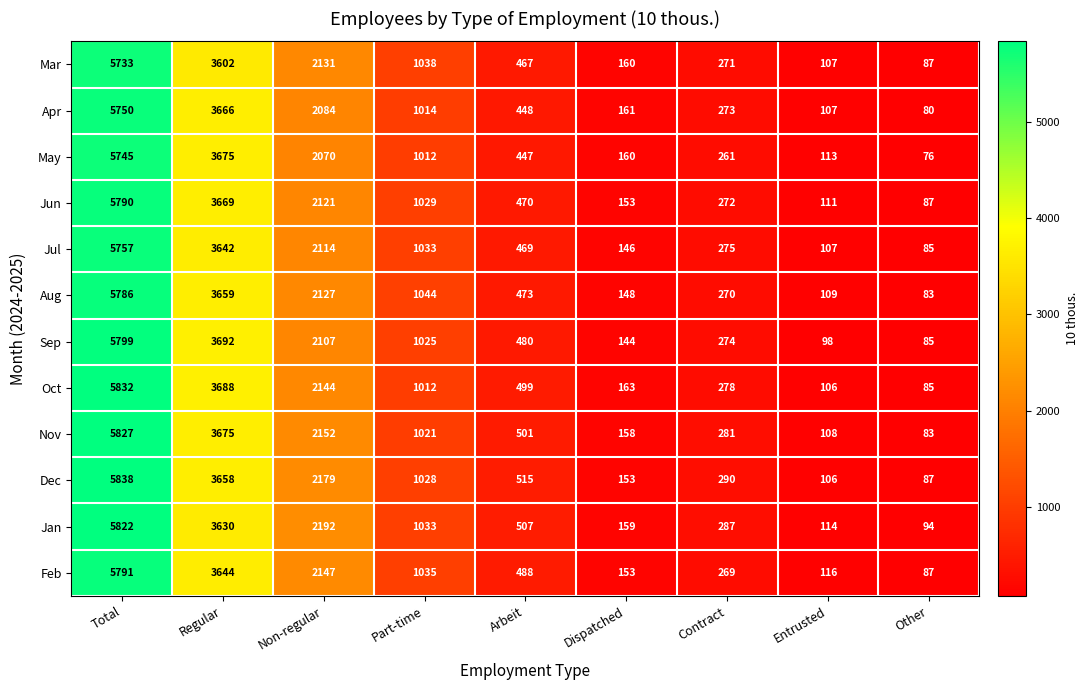

Which series has the widest spread of values?

Dec